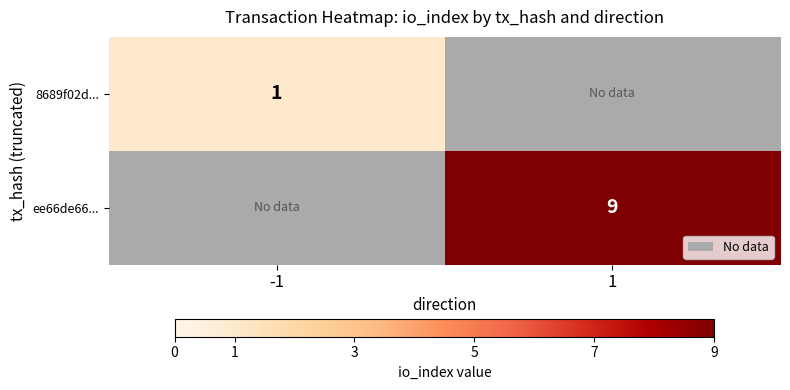

The value of ee66de66... at 1 is 15. True or false?

False